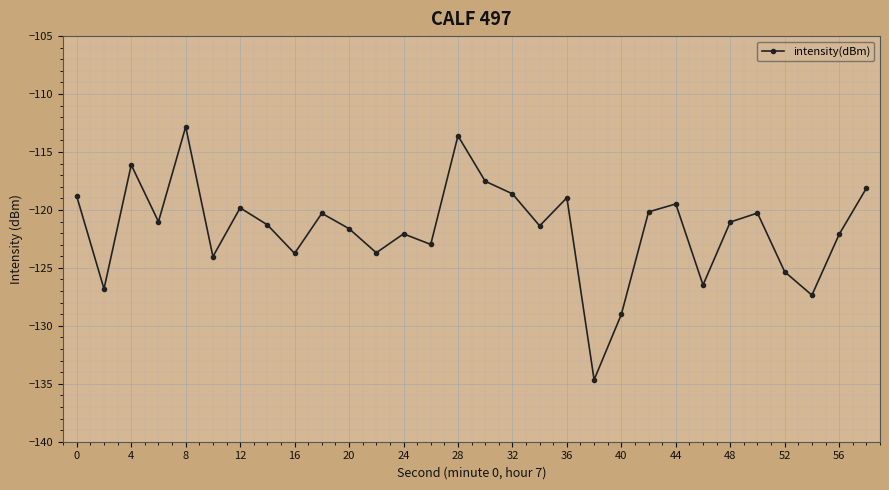

What is the value of the 13th point from the left?

-122.1